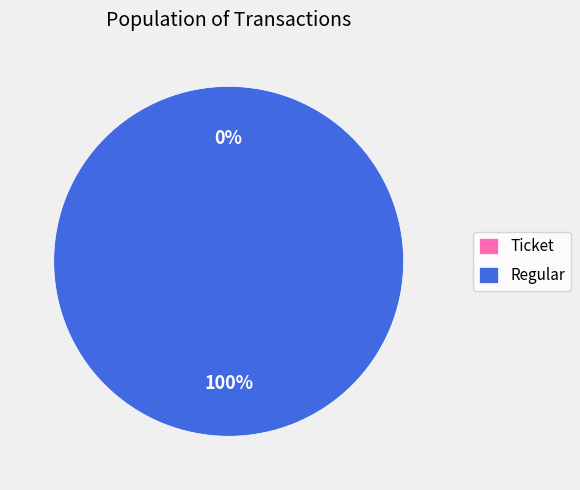

The Regular slice represents 100% of the pie. True or false?

True